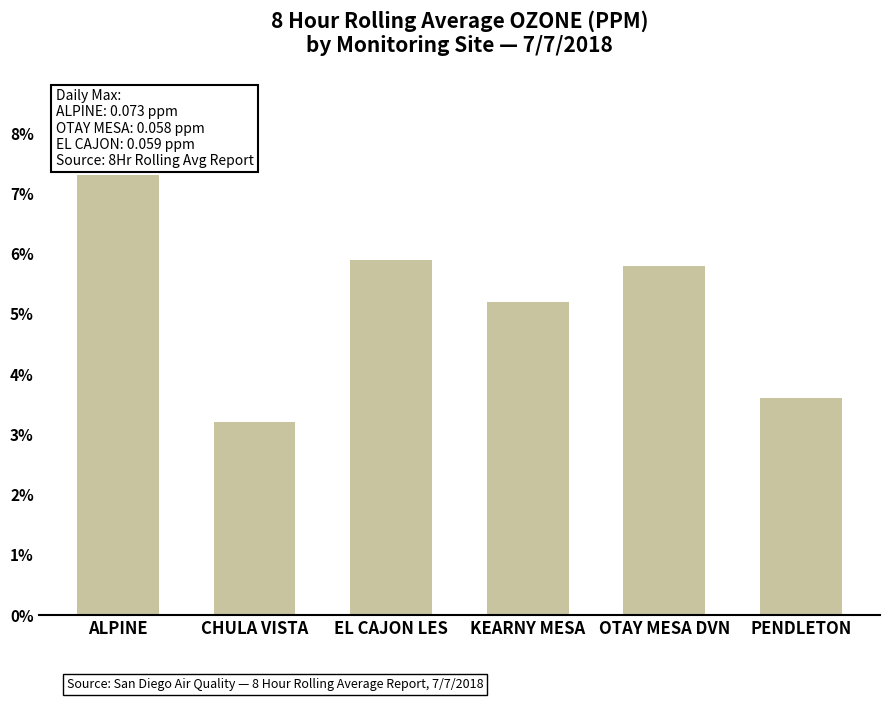

Rank the categories by value from lowest to highest.

CHULA VISTA, PENDLETON, KEARNY MESA, OTAY MESA DVN, EL CAJON LES, ALPINE